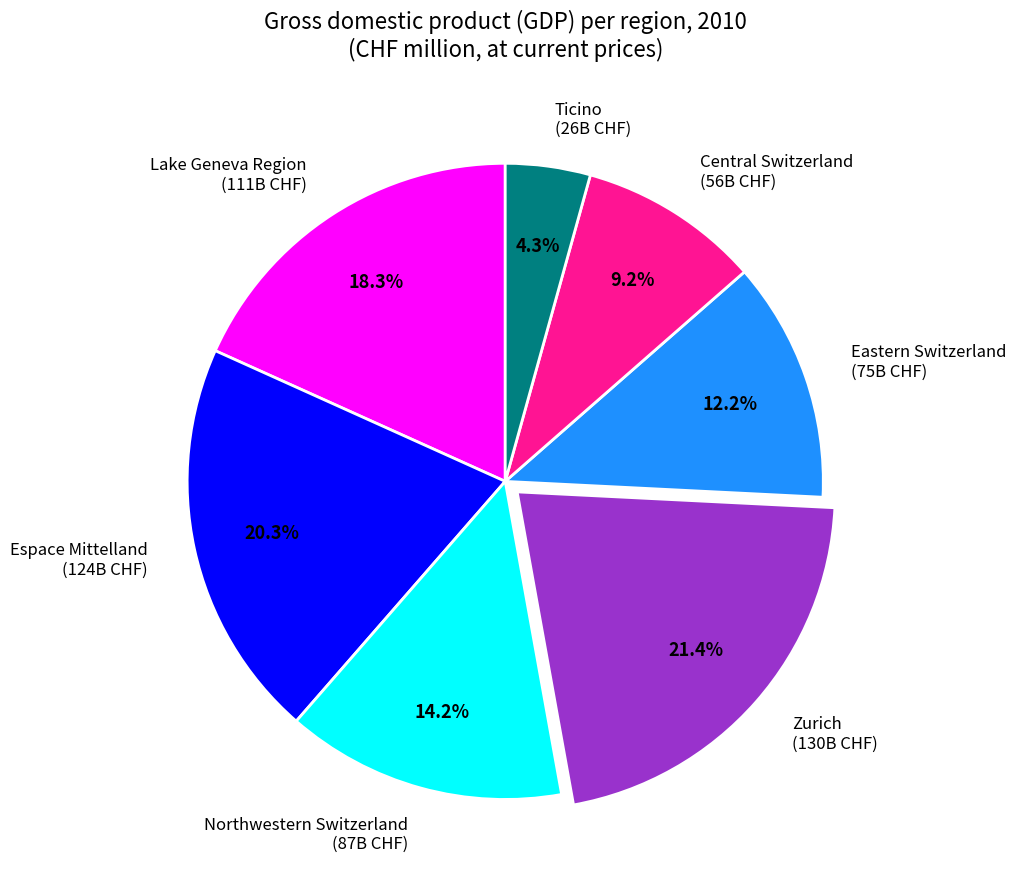

What percentage is the Eastern Switzerland slice, to the nearest percent?

12%